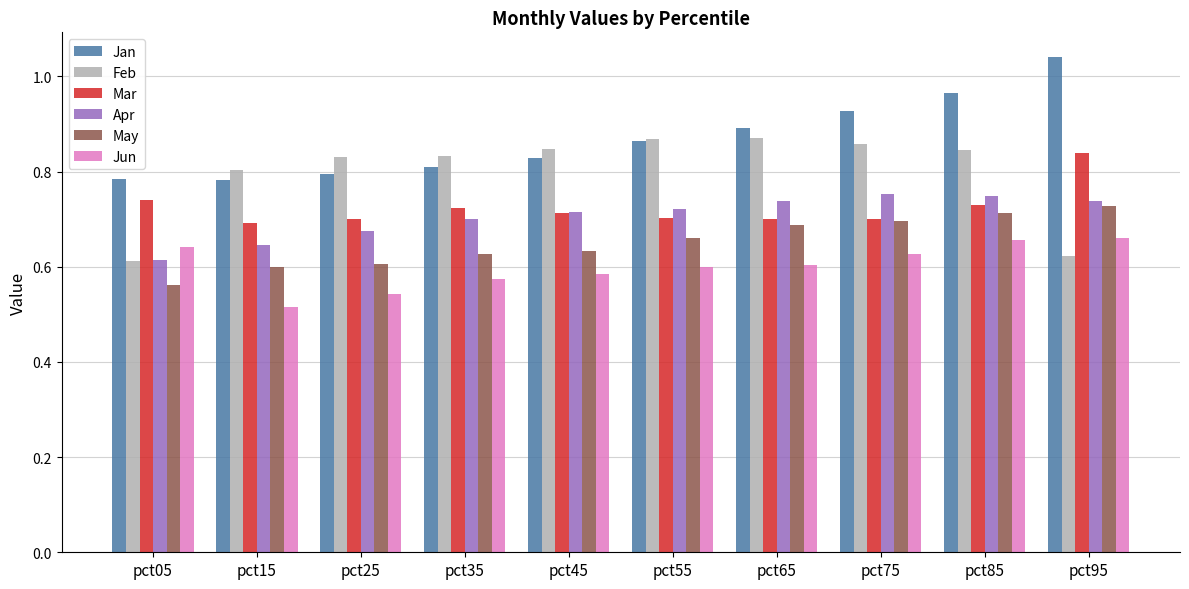

Count the Apr values in the range 0 to 1.

10